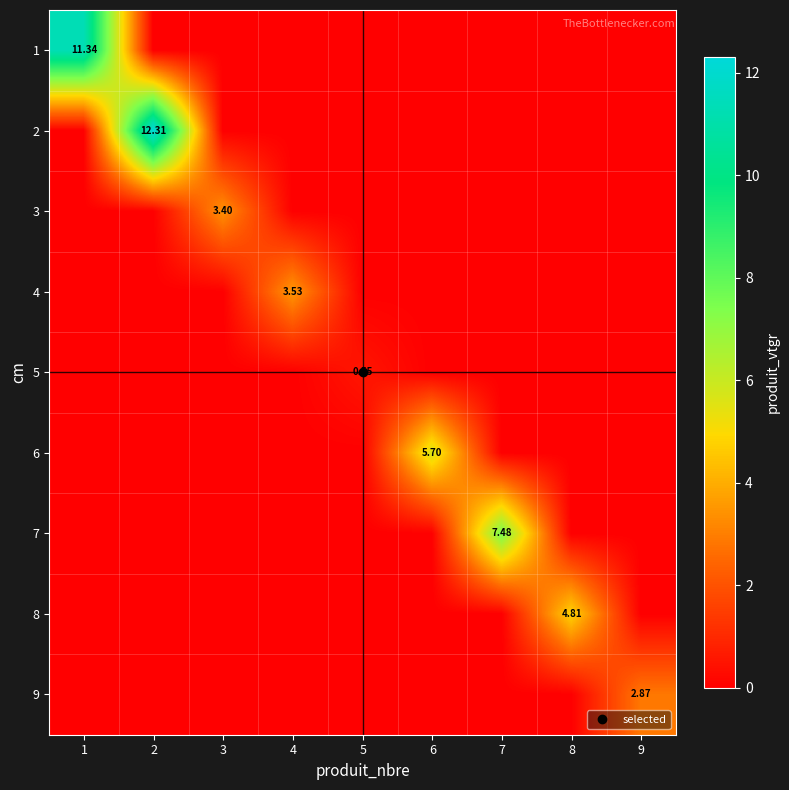

At how many categories does at least one series exceed 2?

8